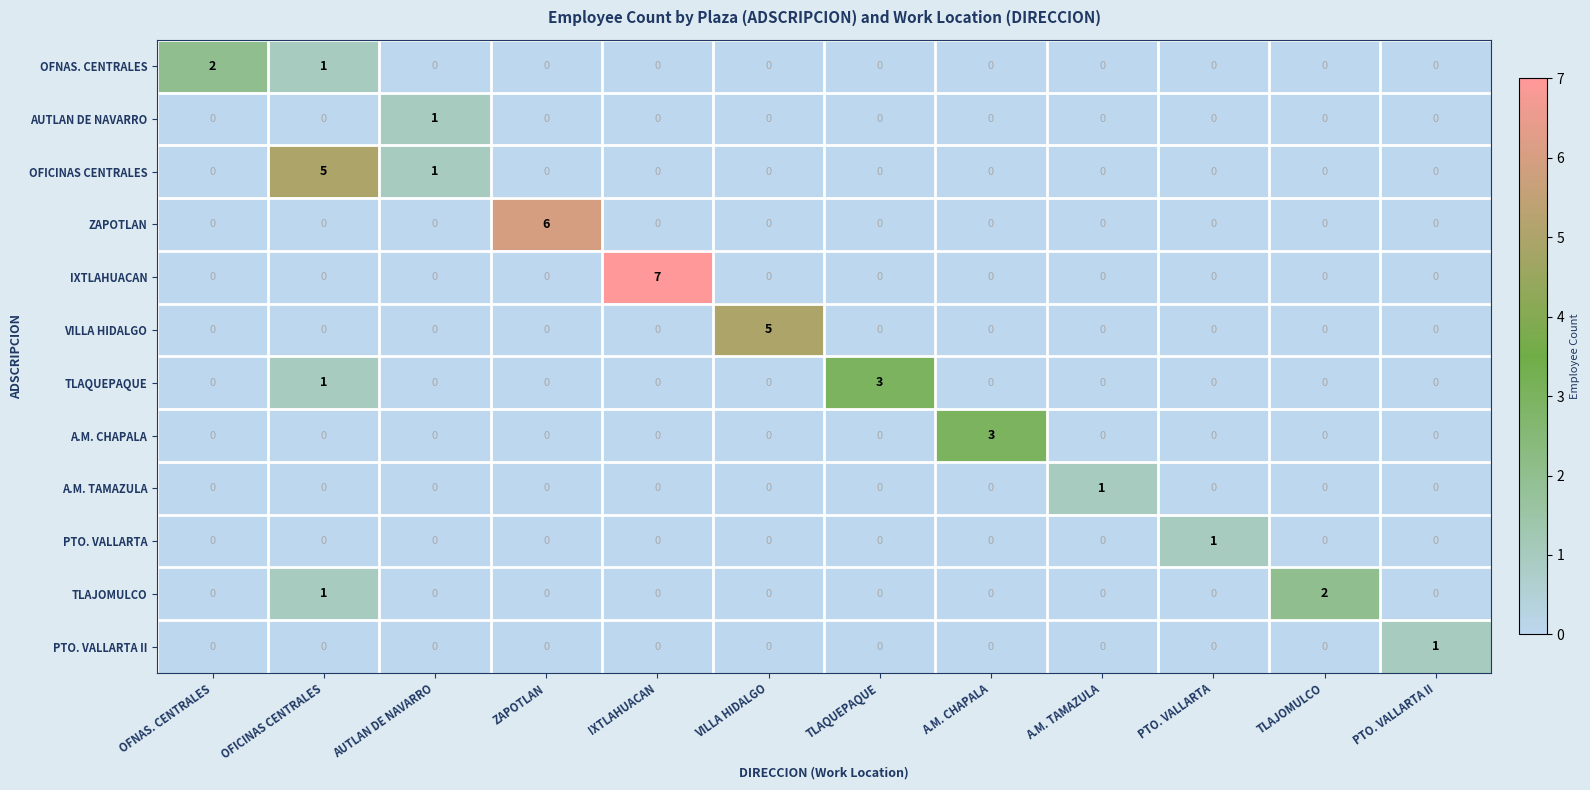

Count the TLAJOMULCO values in the range 0 to 1.

11